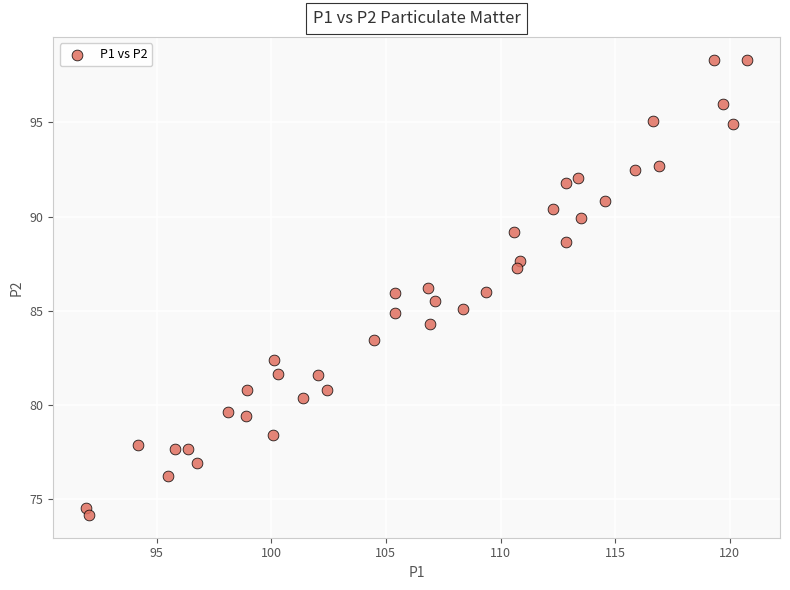

What is the range of Y values (max minus min)?

24.1